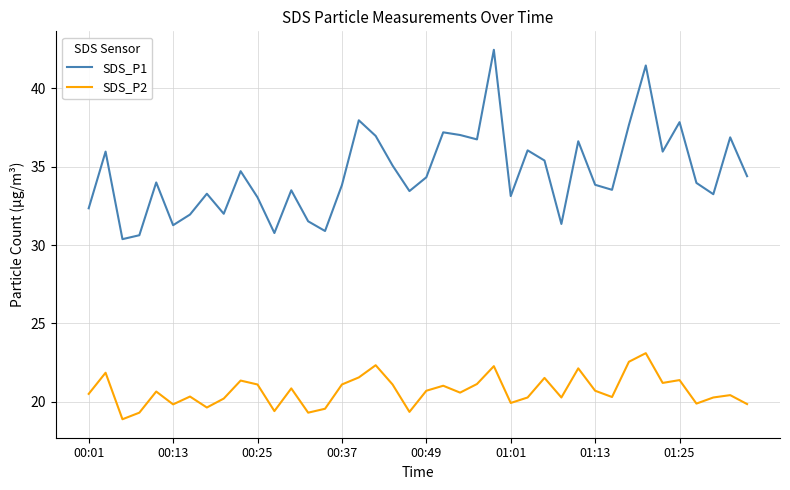

What is the difference between the maximum and minimum values in the SDS_P2 series?

4.2